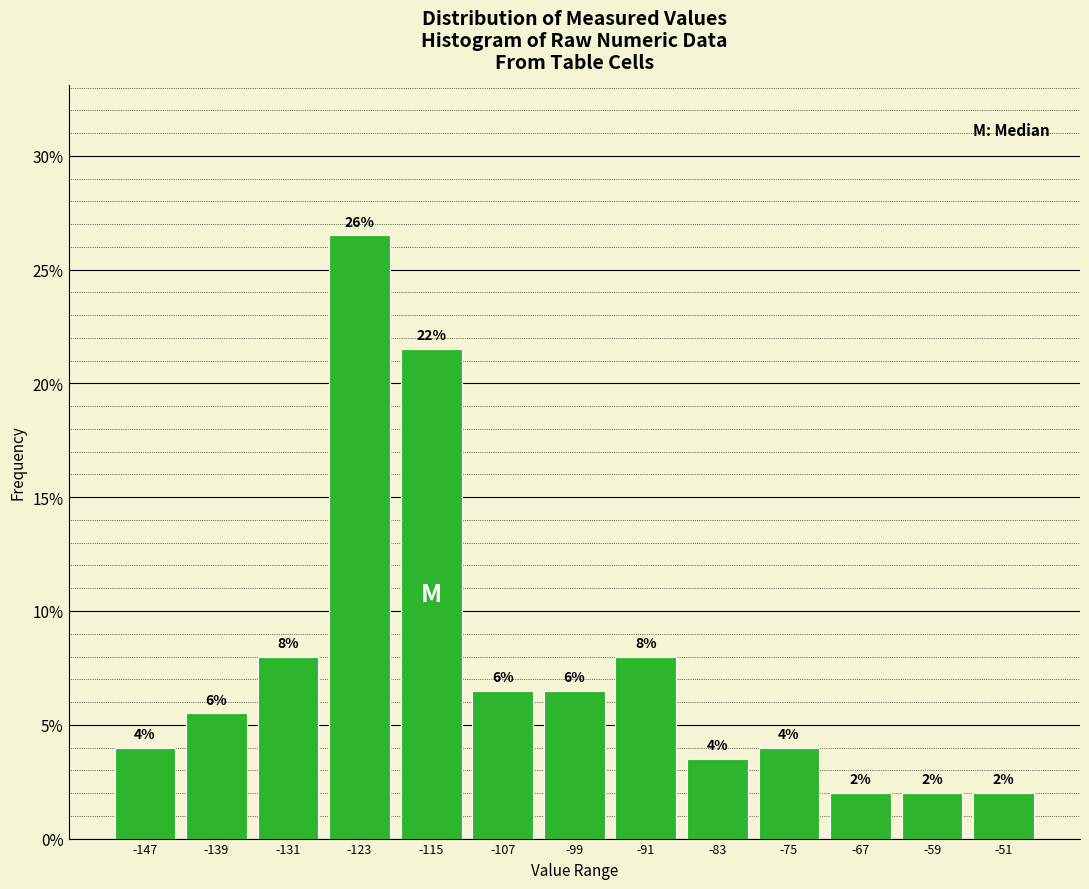

Which range on the x-axis has the tallest bar?

-128 to -120